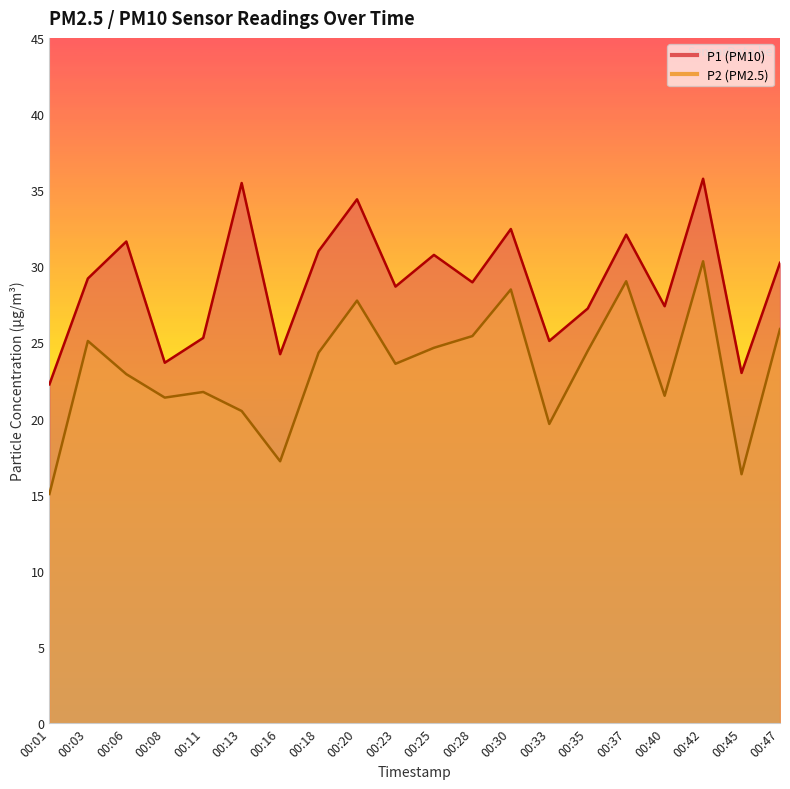

What is the value of the P1 point at the 5th from the left?

25.3